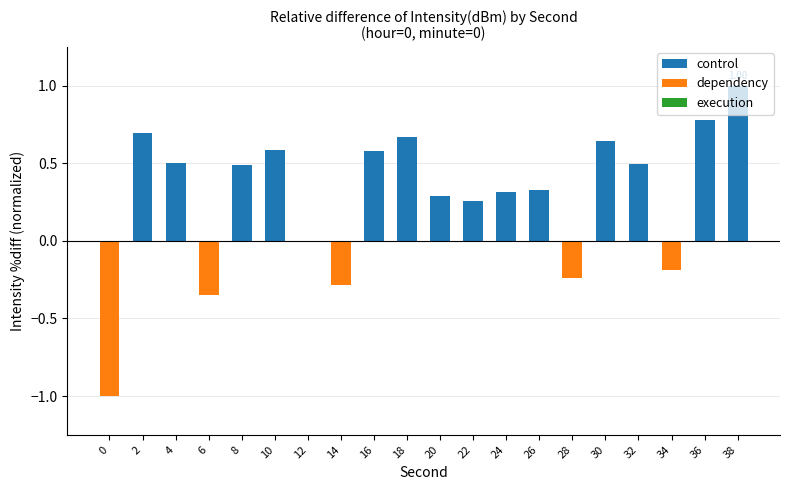

How many categories are shown in the chart?

20